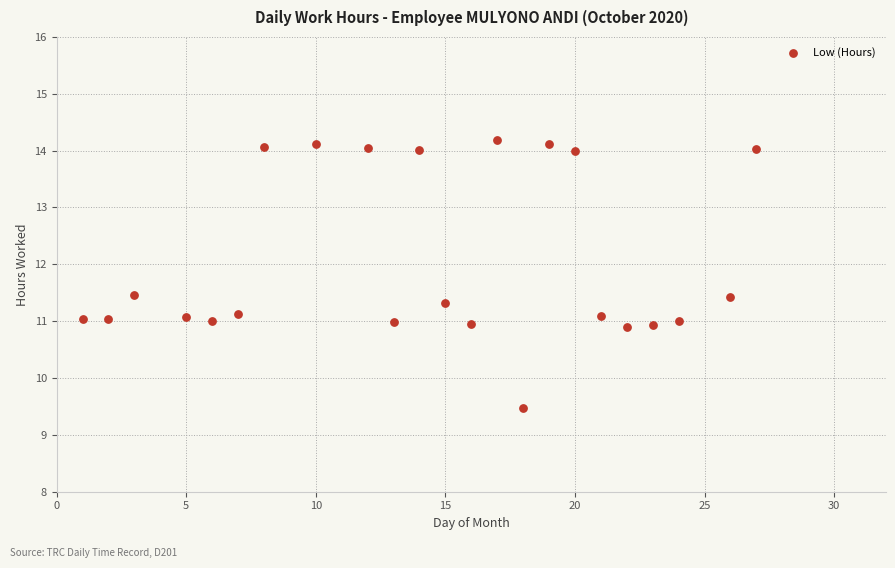

What is the range of X values (max minus min)?

26.0